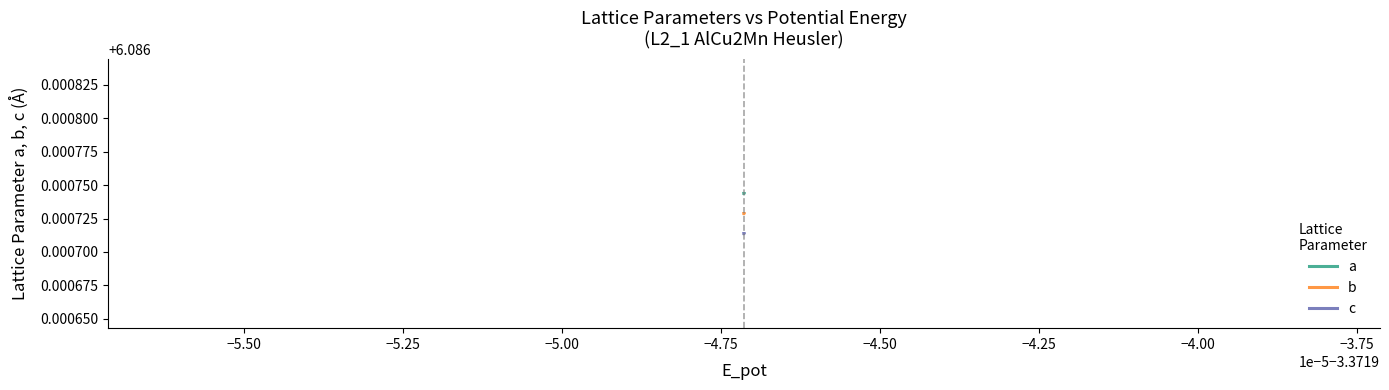

What is the total value across all series at −4.75?

18.3